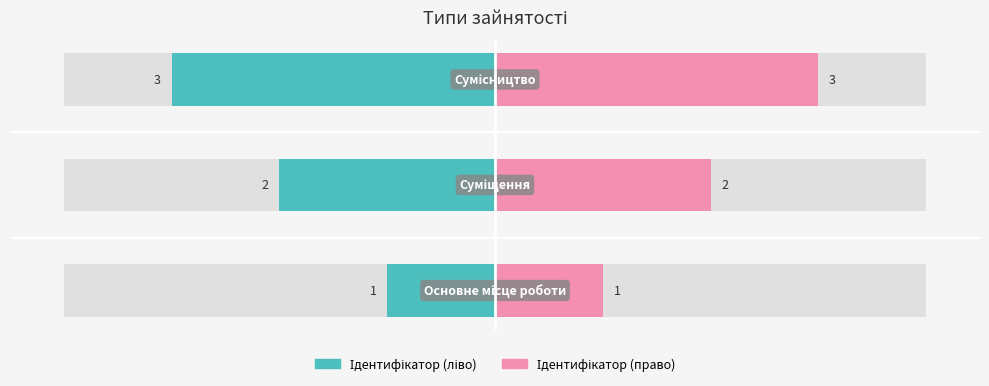

What is the value of the Ідентифікатор (ліво) bar at the 1st from the left?

-1